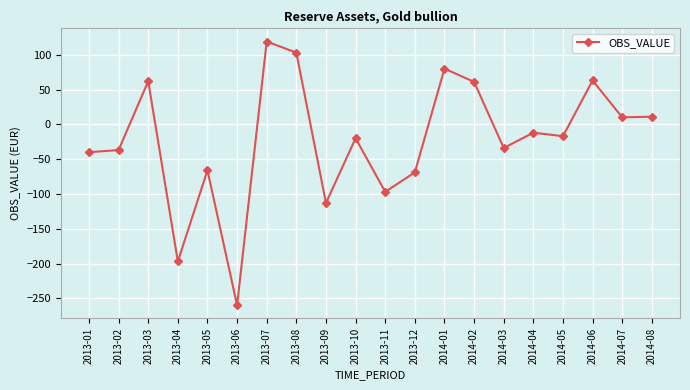

What is the label of the 18th point from the left?

2014-06